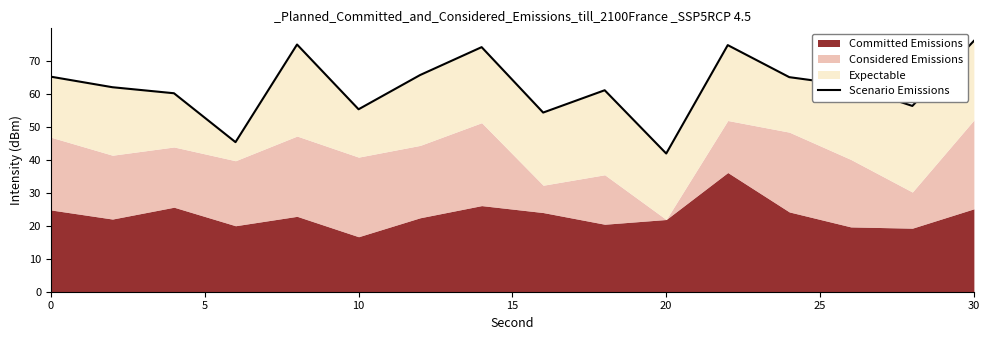

How many interior local peaks (higher than both neighbors) does the data have?

4